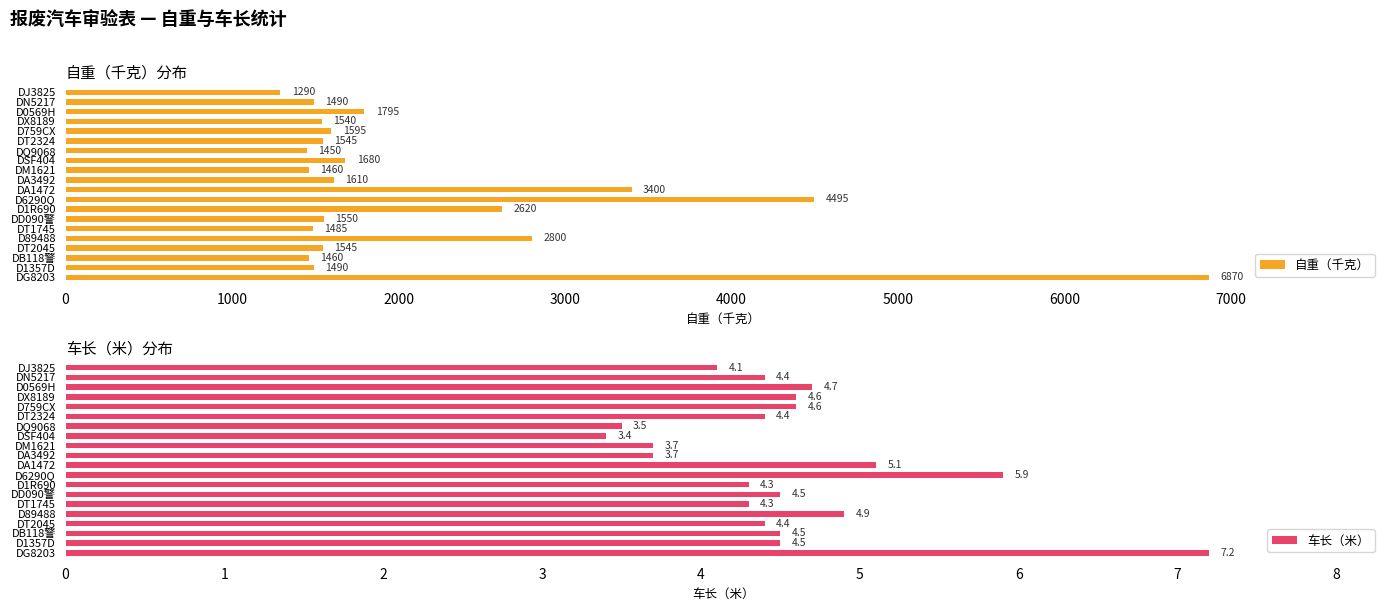

What is the sum of all 车长（米） values?

90.7